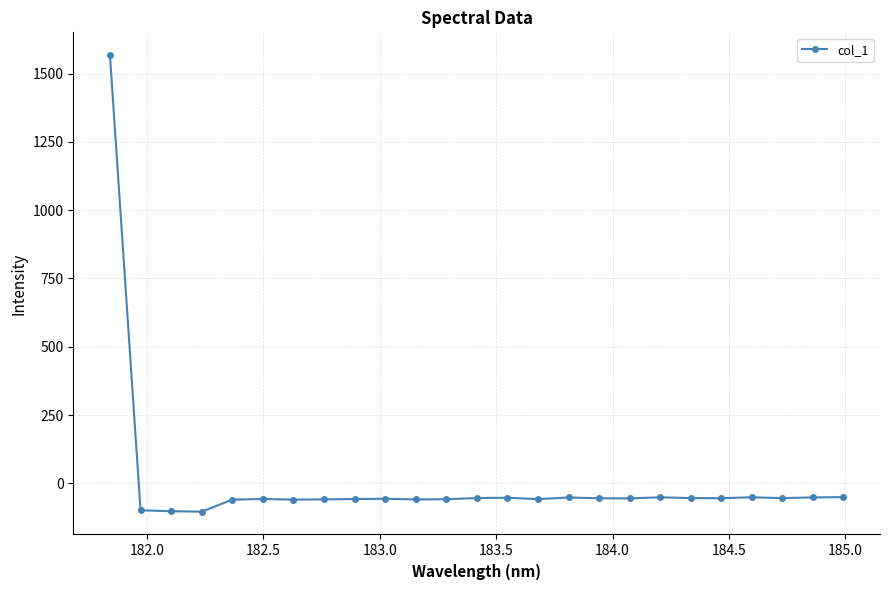

True or false: the data has more than 0 interior local peaks.

True